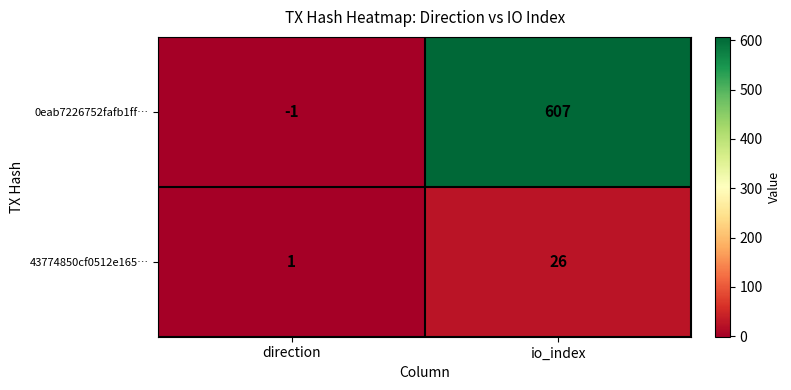

Reading left to right, extract all data points from this chart.

0eab7226752fafb1ff…: direction=-1	io_index=607
43774850cf0512e165…: direction=1	io_index=26